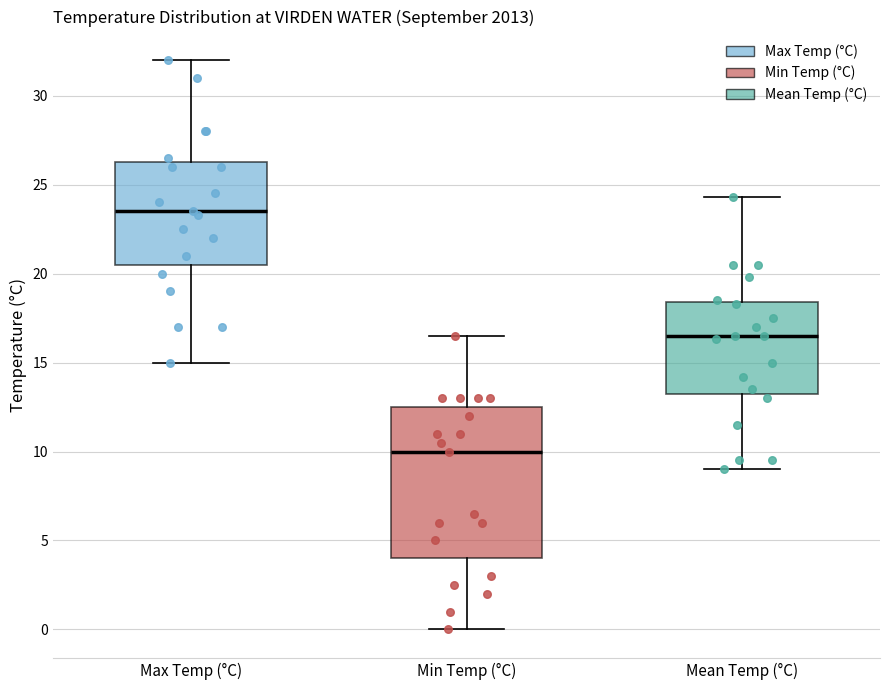

Reading left to right, transcribe this box plot: for each box, give where its median line is, the range the box spans, and where its two whiskers end, as read against the y-axis. The values are not printed on the chart, so give them approximately, as read against the axis.

Max Temp (°C): median 23.5, box 20.5 to 26.5, whiskers 15.0 to 32.0
Min Temp (°C): median 10.0, box 4.0 to 12.5, whiskers 0.0 to 16.5
Mean Temp (°C): median 16.5, box 13.5 to 18.5, whiskers 9.0 to 24.5